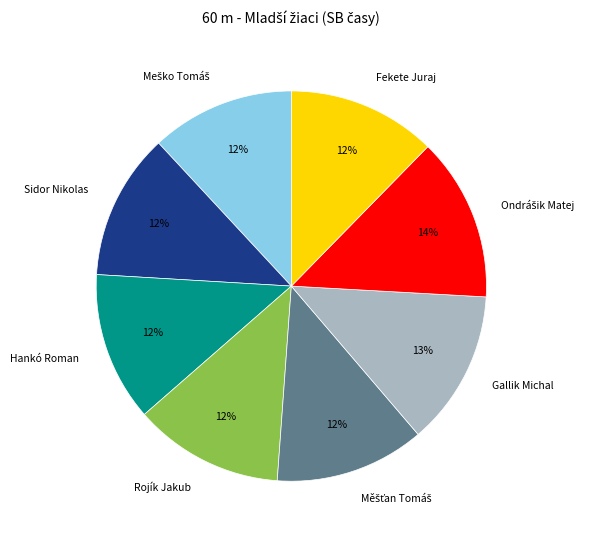

Does Gallik Michal account for over 50% of the chart?

No